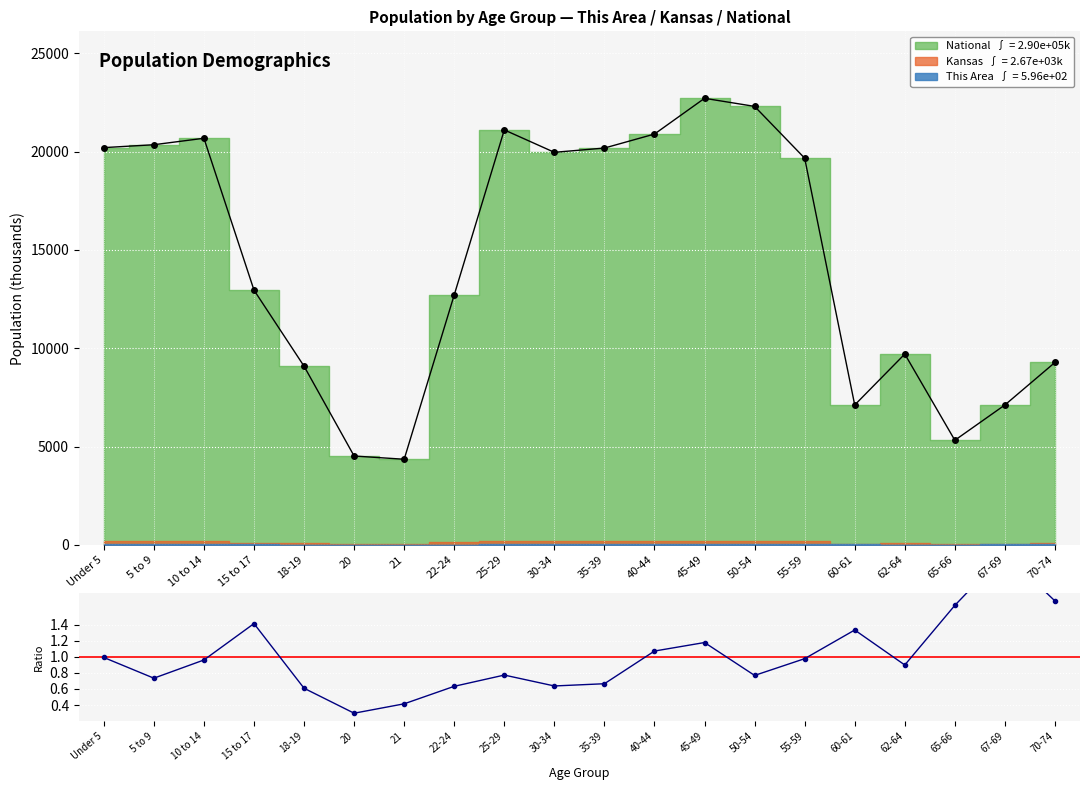

Is it true that the value at 60-61 is 0.5?

False